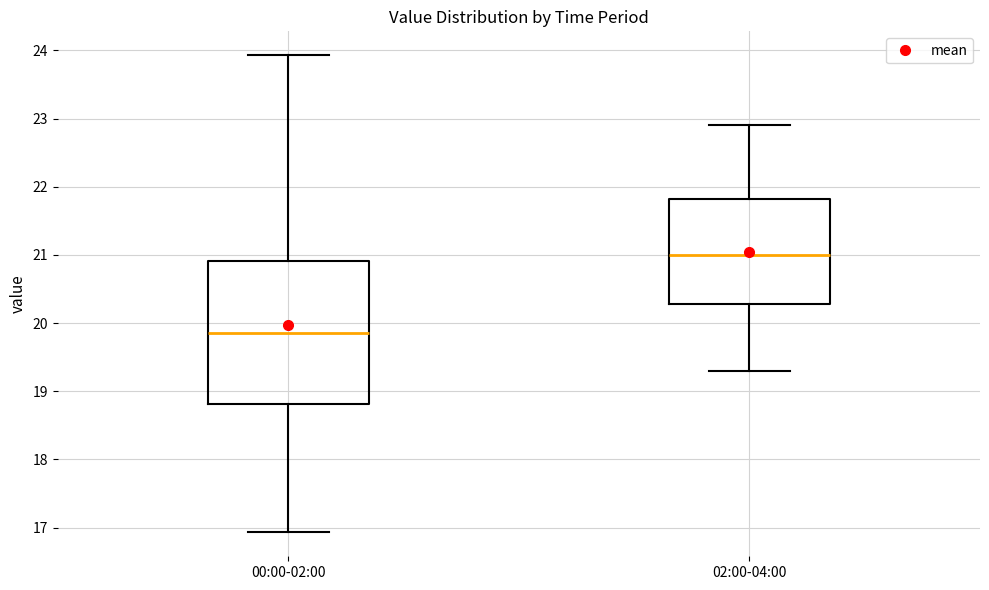

Reading left to right, transcribe this box plot: for each box, give where its median line is, the range the box spans, and where its two whiskers end, as read against the y-axis. The values are not printed on the chart, so give them approximately, as read against the axis.

00:00-02:00: median 19.9, box 18.8 to 20.9, whiskers 16.9 to 23.9
02:00-04:00: median 21.0, box 20.3 to 21.8, whiskers 19.3 to 22.9